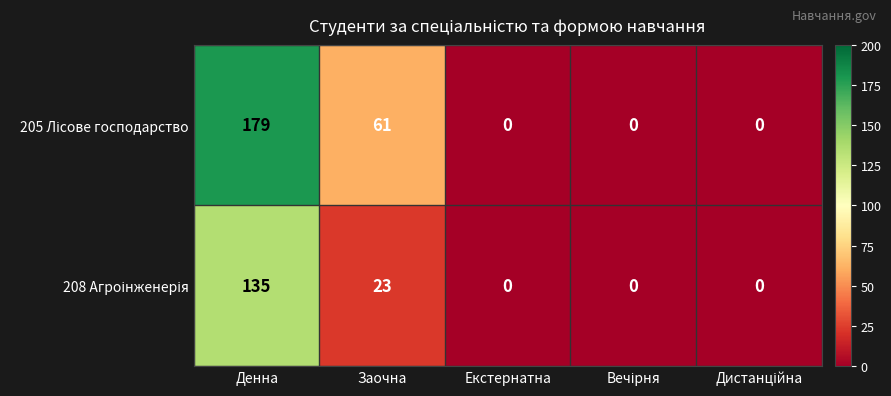

At which category is the sum across all series the highest?

Денна